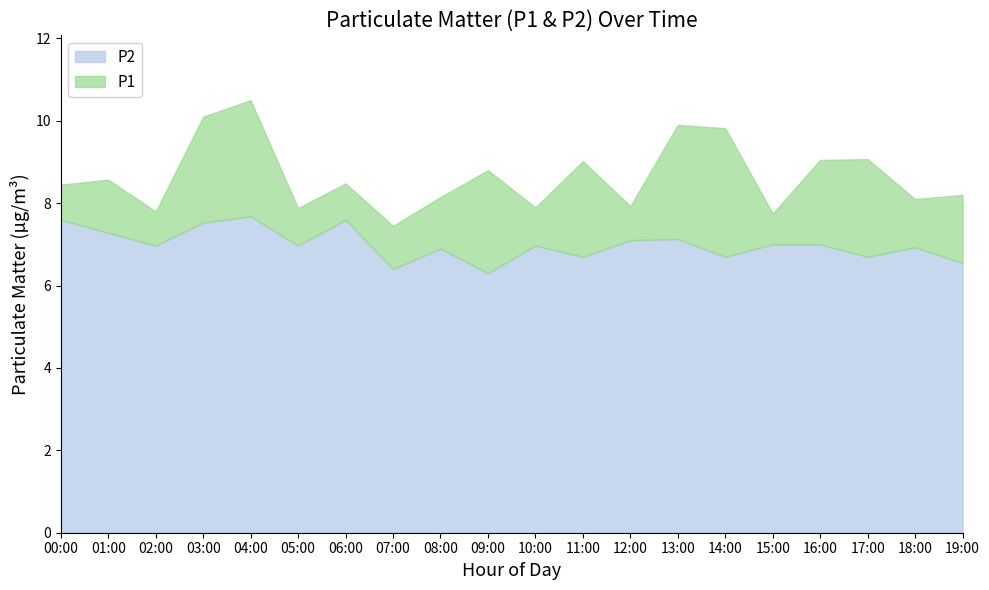

The P1 series shows 12.9 at 00:00. True or false?

False